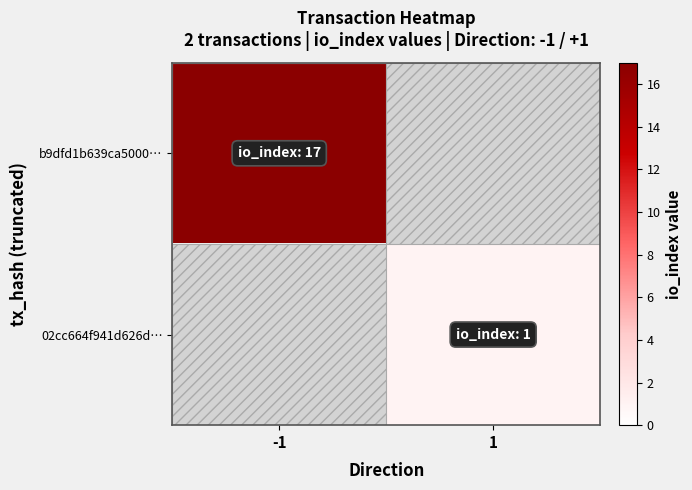

List the series in order of their peak value, highest first.

b9dfd1b639ca5000…, 02cc664f941d626d…